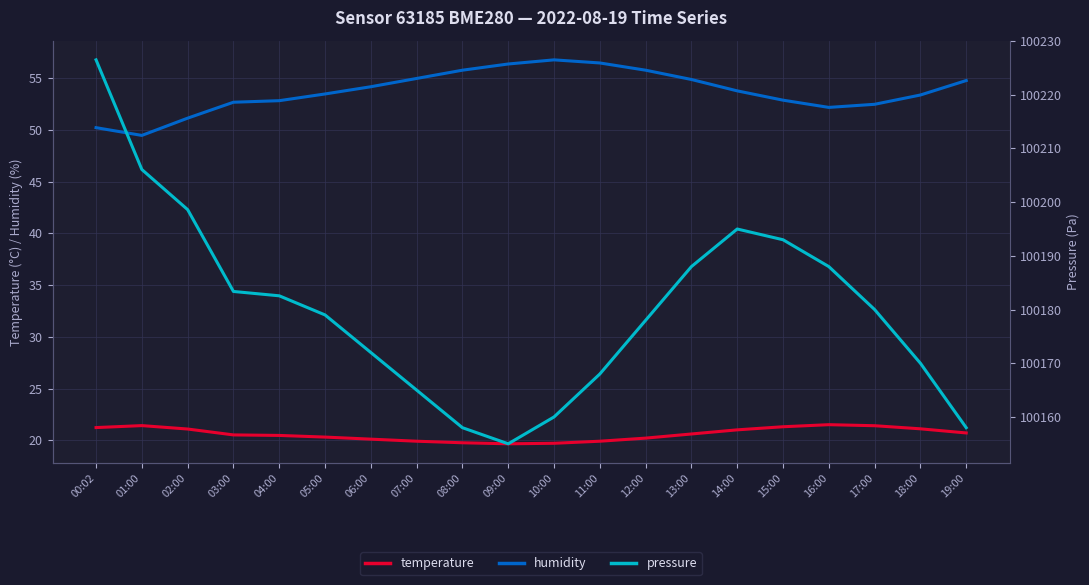

At which category does humidity reach its first local valley?

01:00